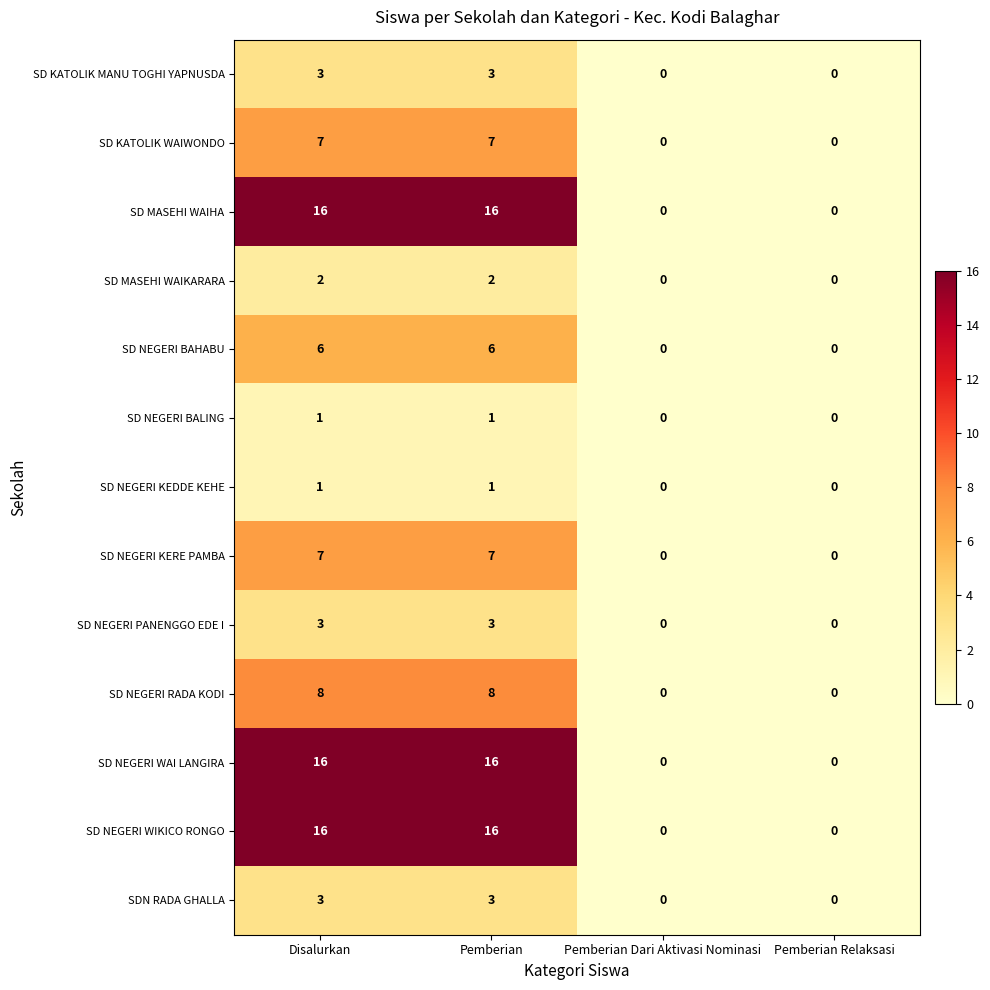

Read the SD NEGERI KERE PAMBA value at Disalurkan.

7